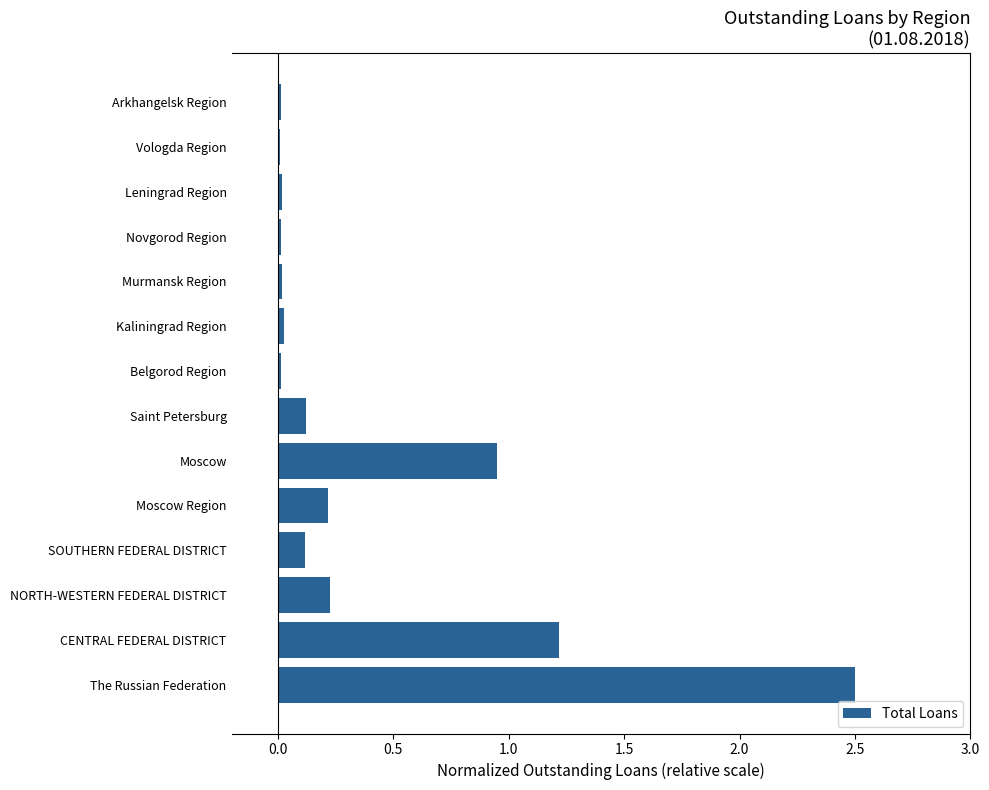

True or false: the data shows 0.1 at SOUTHERN FEDERAL DISTRICT.

True